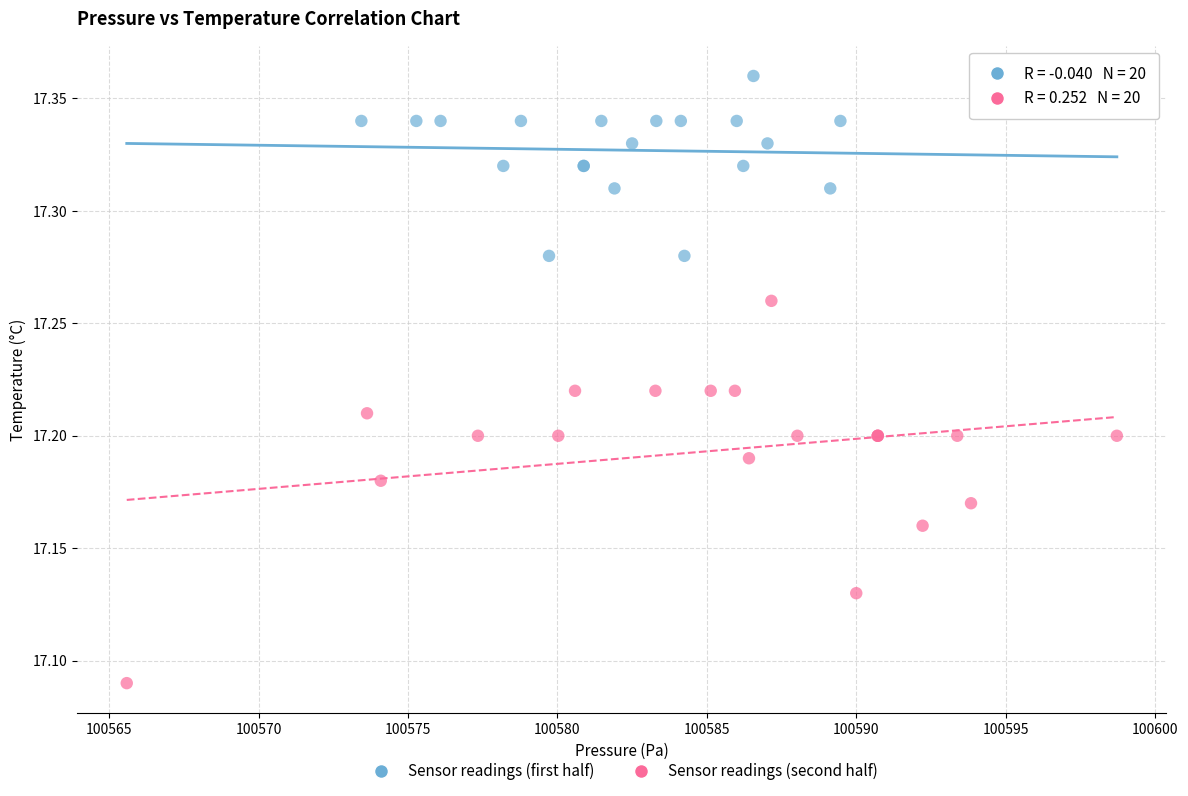

Which series contains the lowest Y value?

Sensor readings (second half)